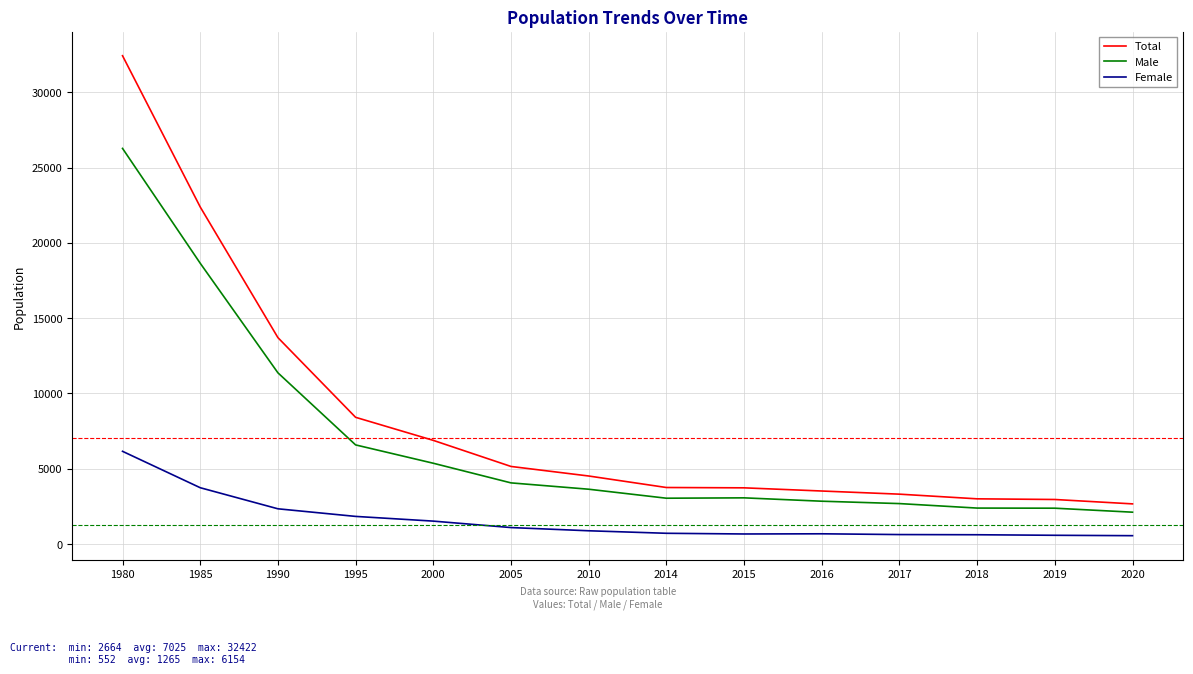

Which series has the widest spread of values?

Total